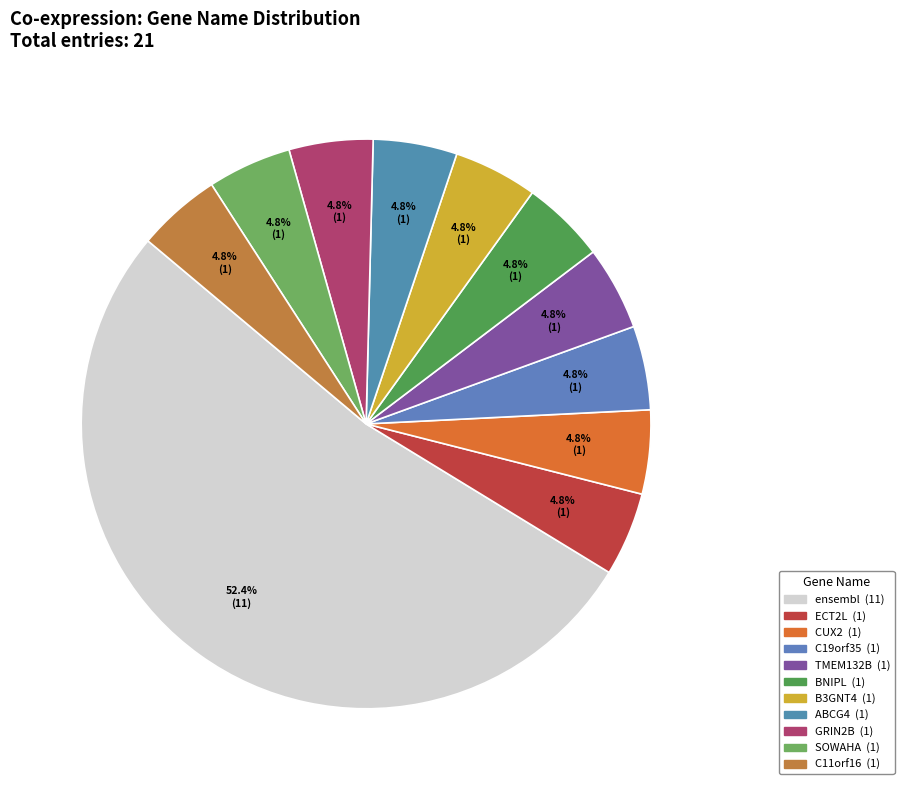

Count the number of slices in the pie.

11